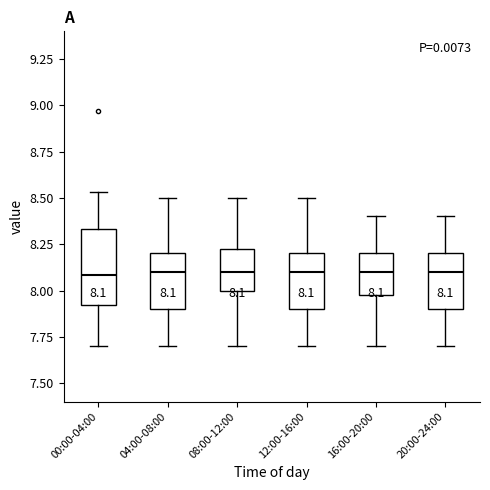

Which box is the tallest, from its lower edge to its upper edge?

00:00-04:00